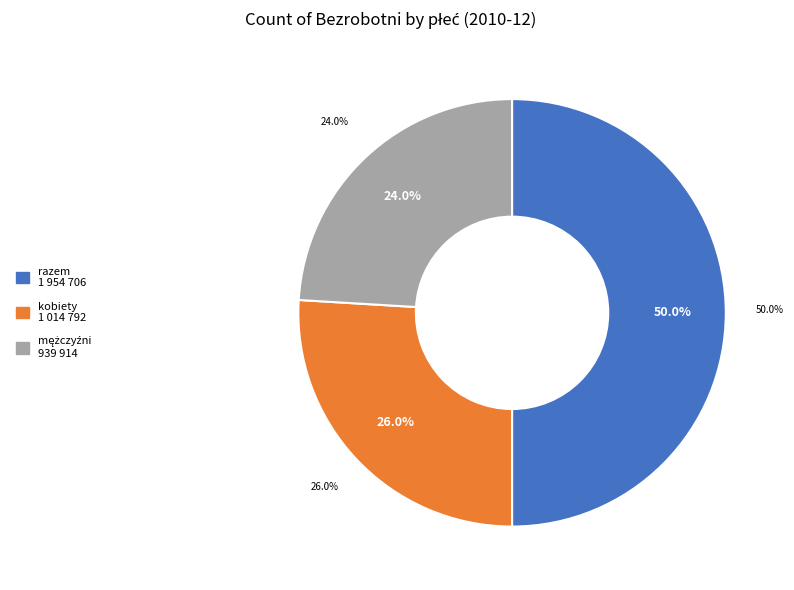

Which has a higher value, kobiety or mężczyźni?

kobiety